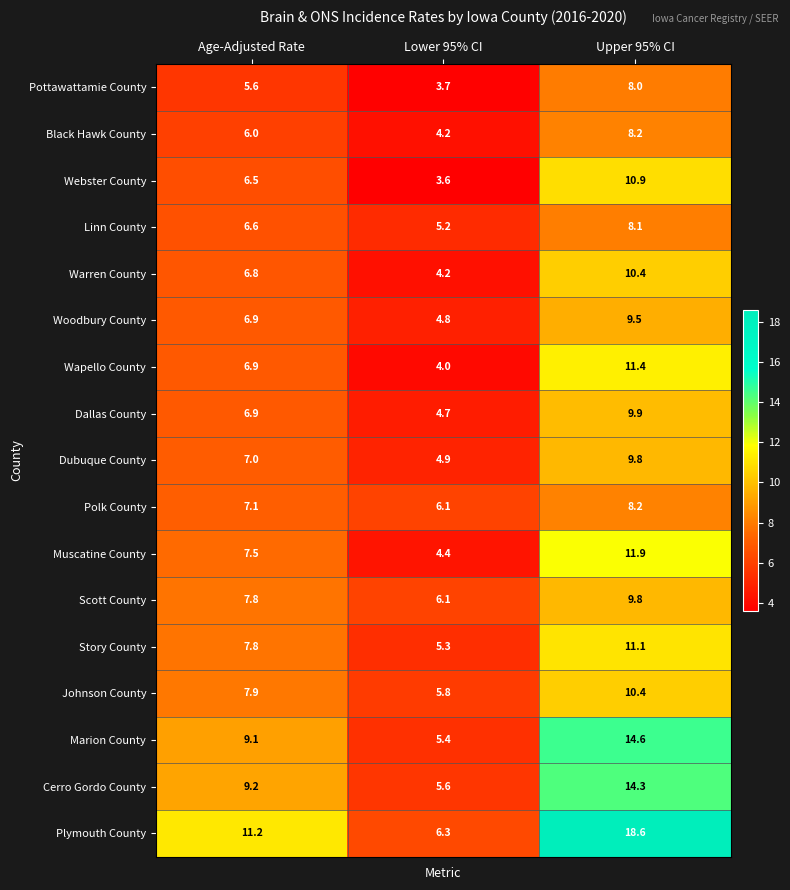

Rank the categories by Muscatine County value from lowest to highest.

Lower 95% CI, Age-Adjusted Rate, Upper 95% CI